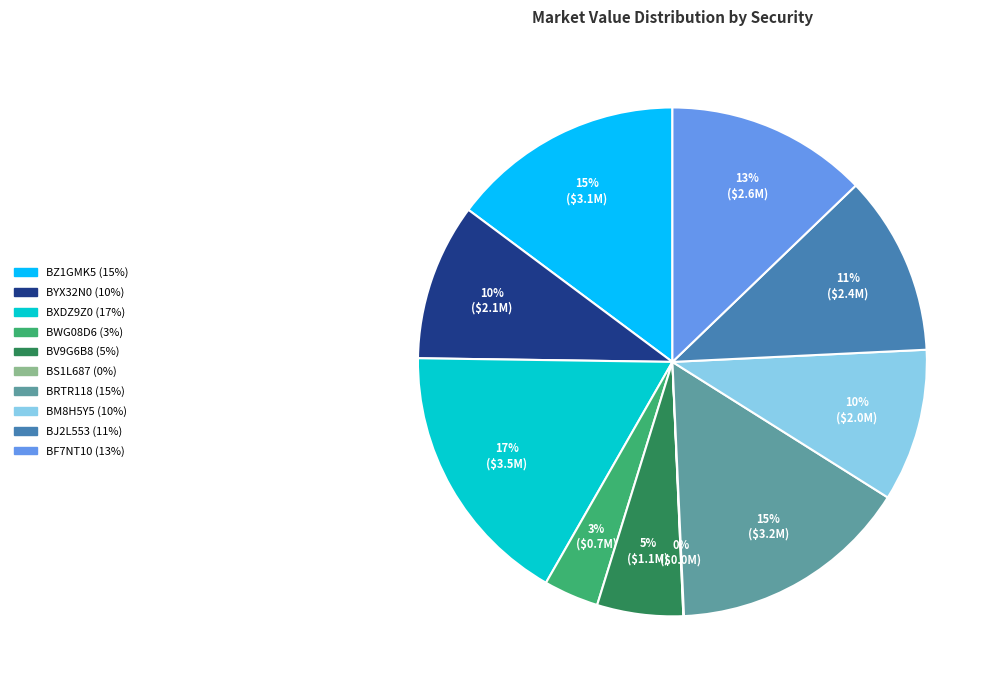

To the nearest percent, what portion does BZ1GMK5 represent?

15%